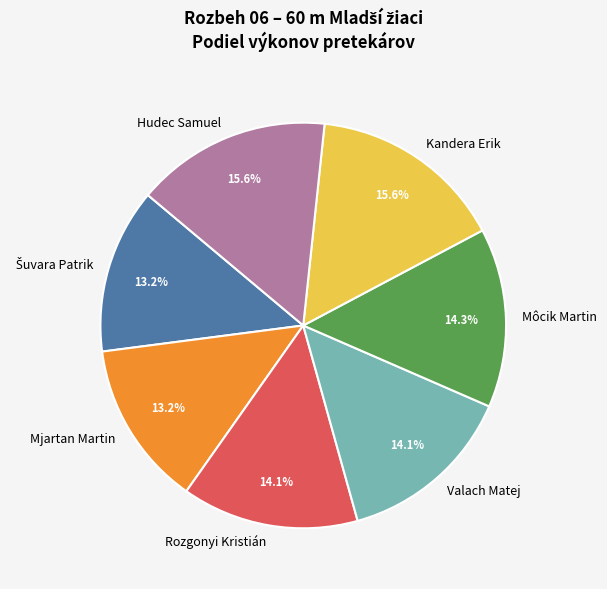

The Rozgonyi Kristián slice represents 14% of the pie. True or false?

True